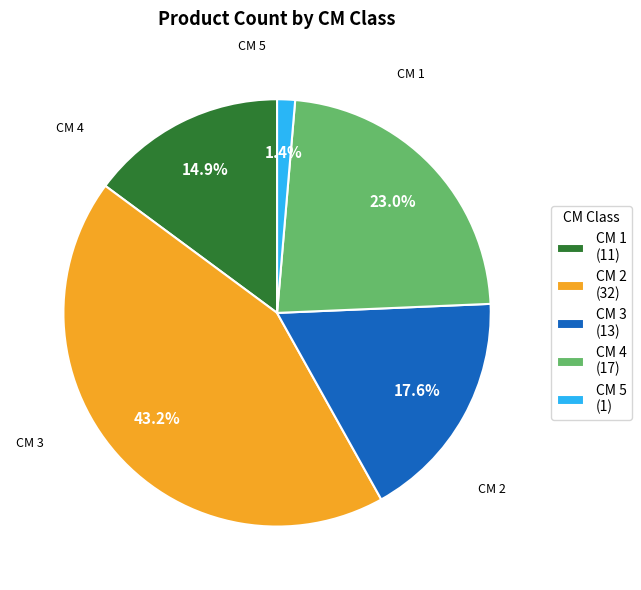

How many slices are in this pie chart?

5